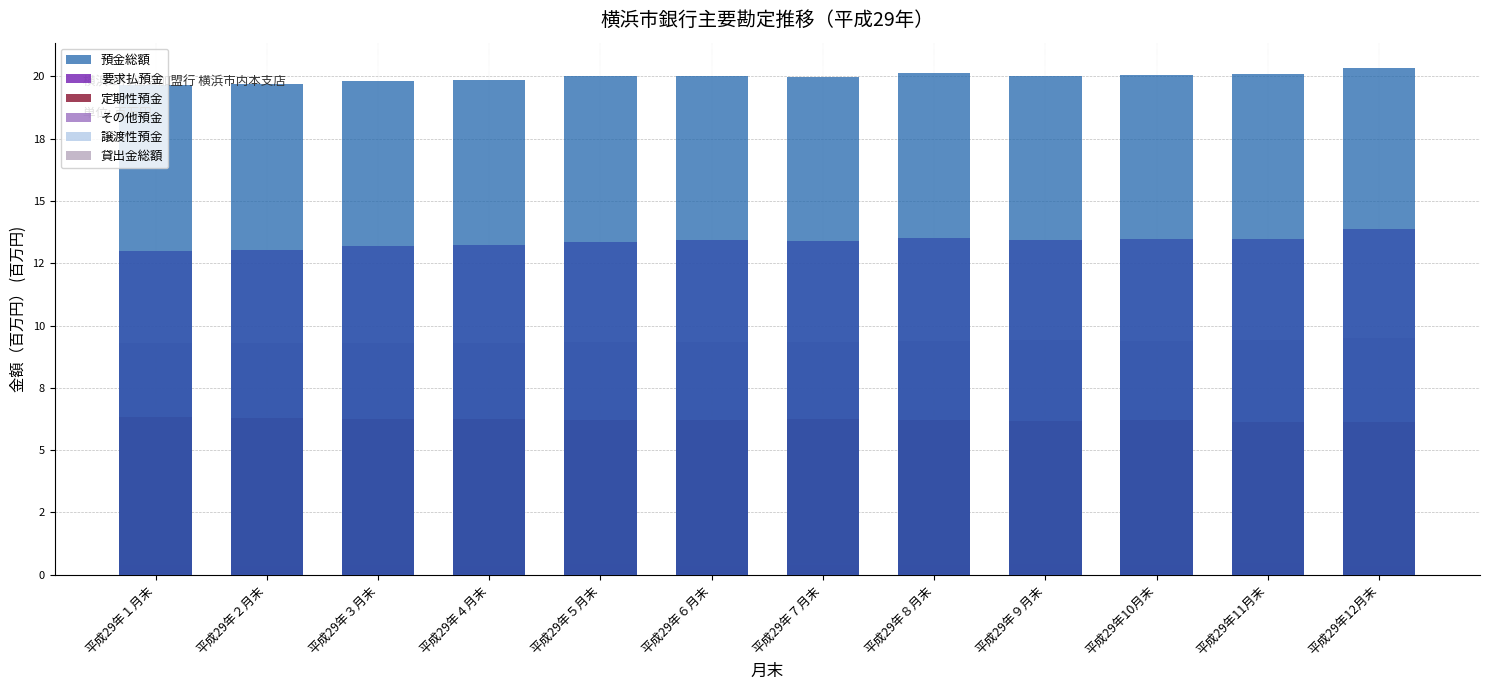

Is it true that 譲渡性預金 equals 0.4 at 平成29年６月末?

True